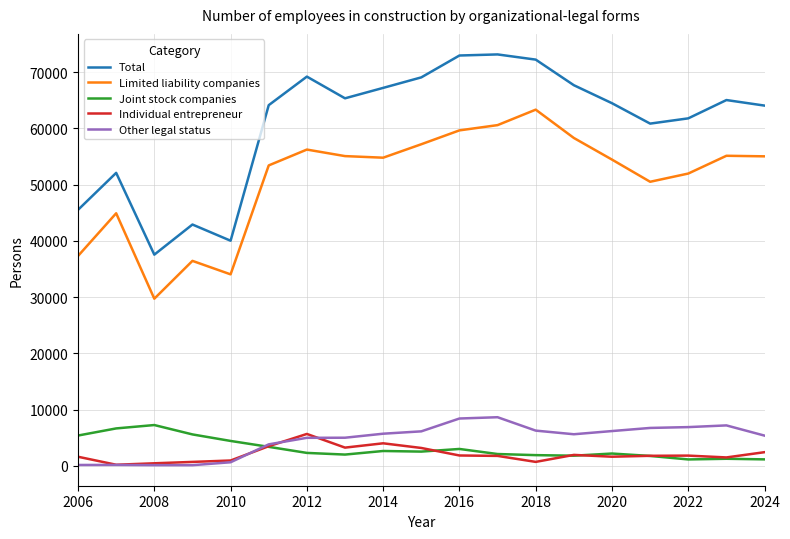

Which series has the largest total across all categories?

Total